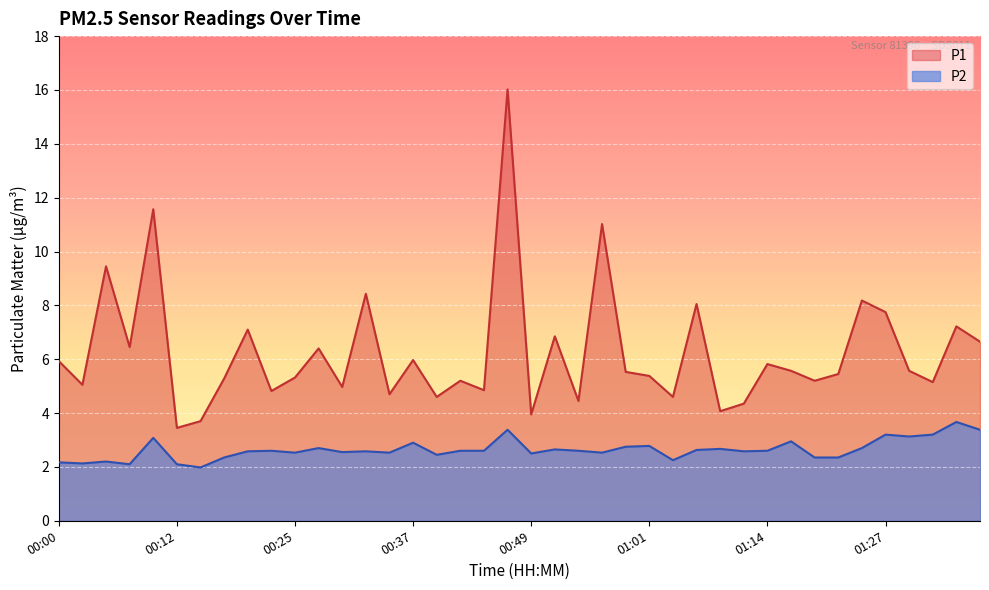

True or false: P1 and P2 cross at least once.

False